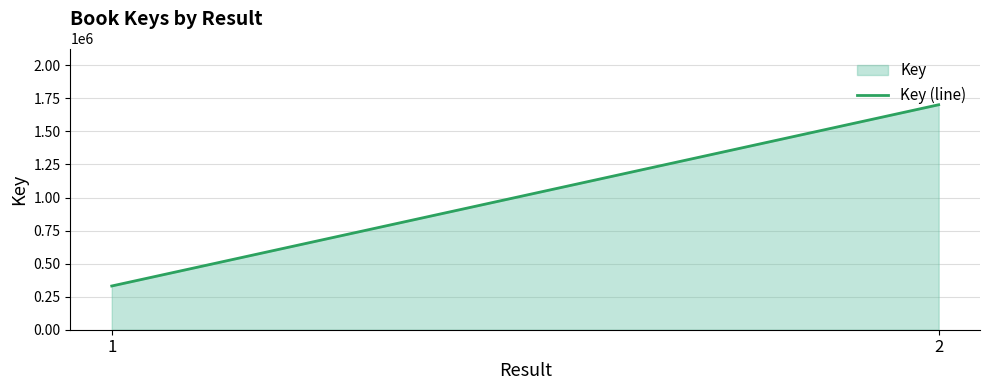

Reading left to right, list all the values displayed in this chart.

330708	1701516